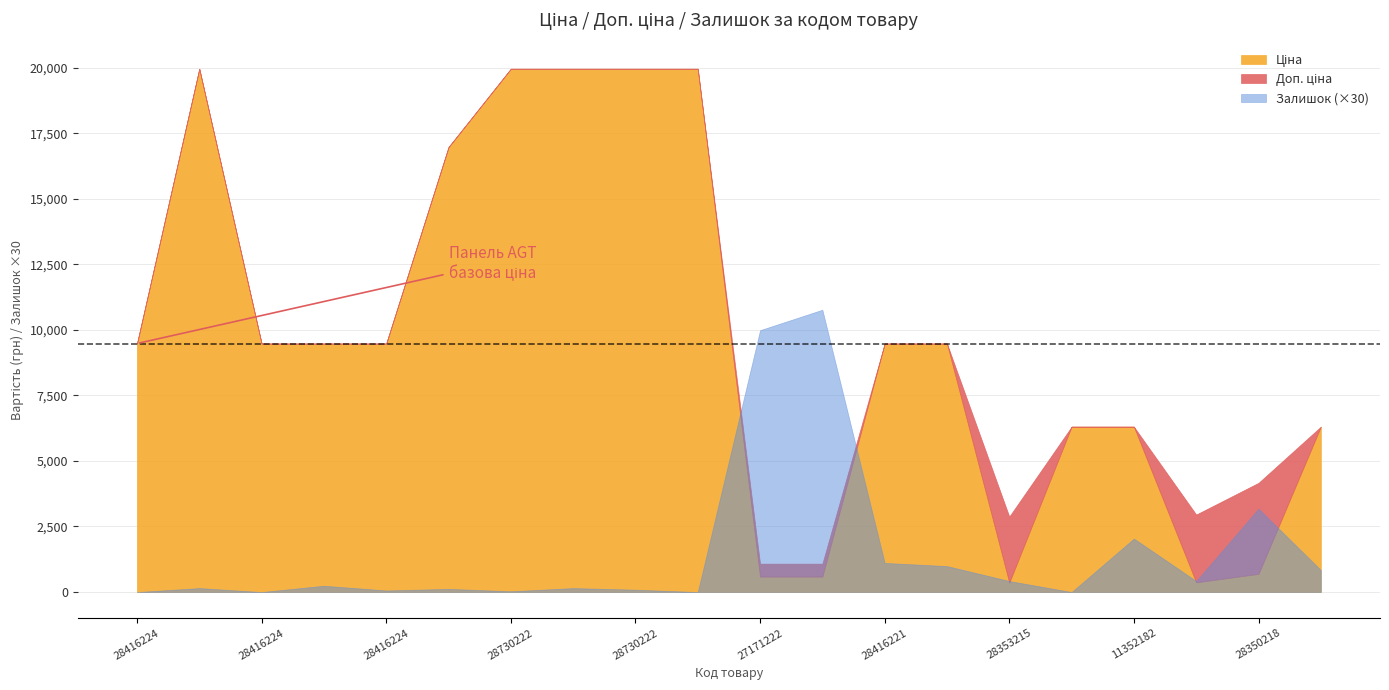

Which series has the largest total across all categories?

Доп. ціна